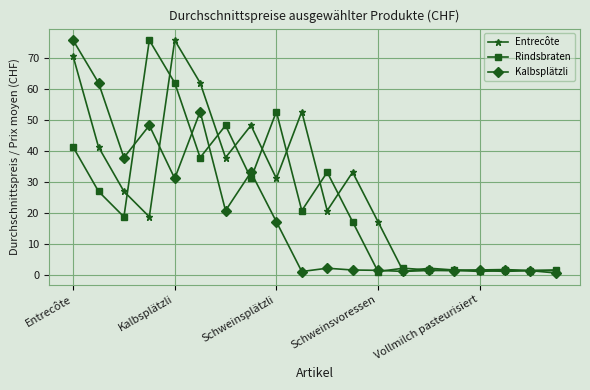

List the series in order of their overall mean, lowest first.

Kalbsplätzli, Rindsbraten, Entrecôte